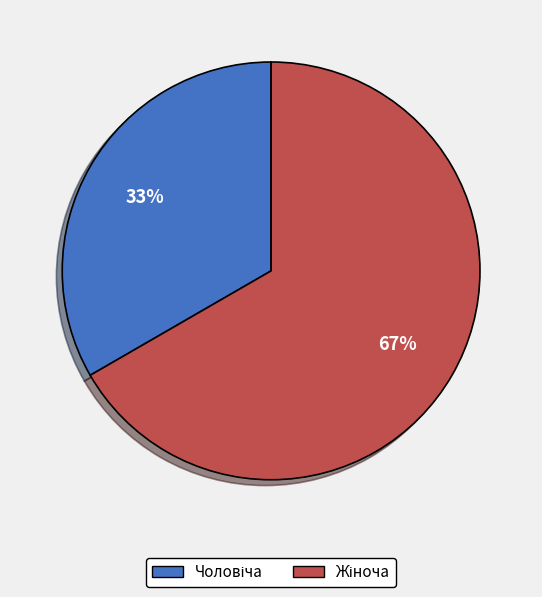

How many segments does this pie chart have?

2